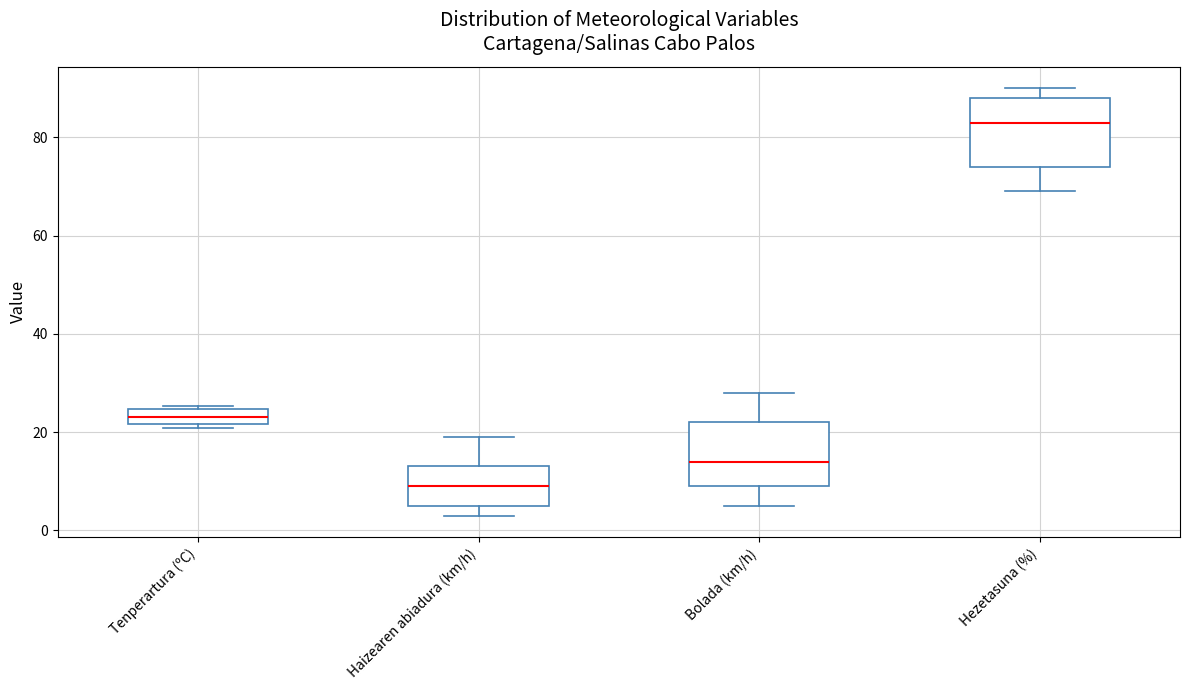

Which box has the highest median line?

Hezetasuna (%)